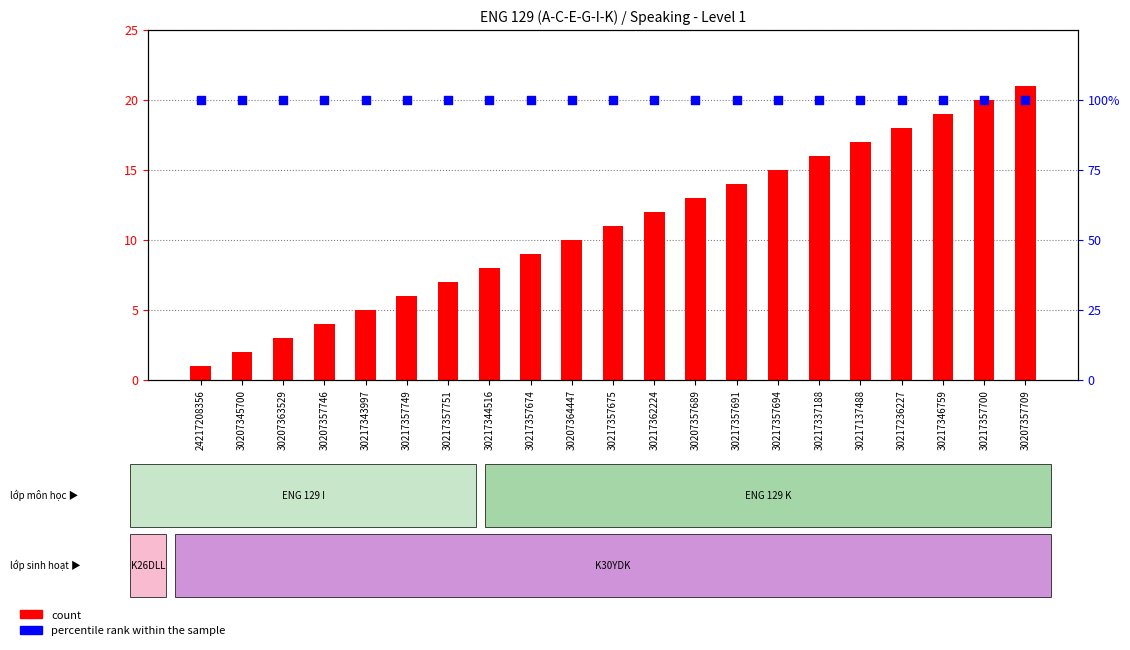

What is the total value across all series at 30217344516?

108